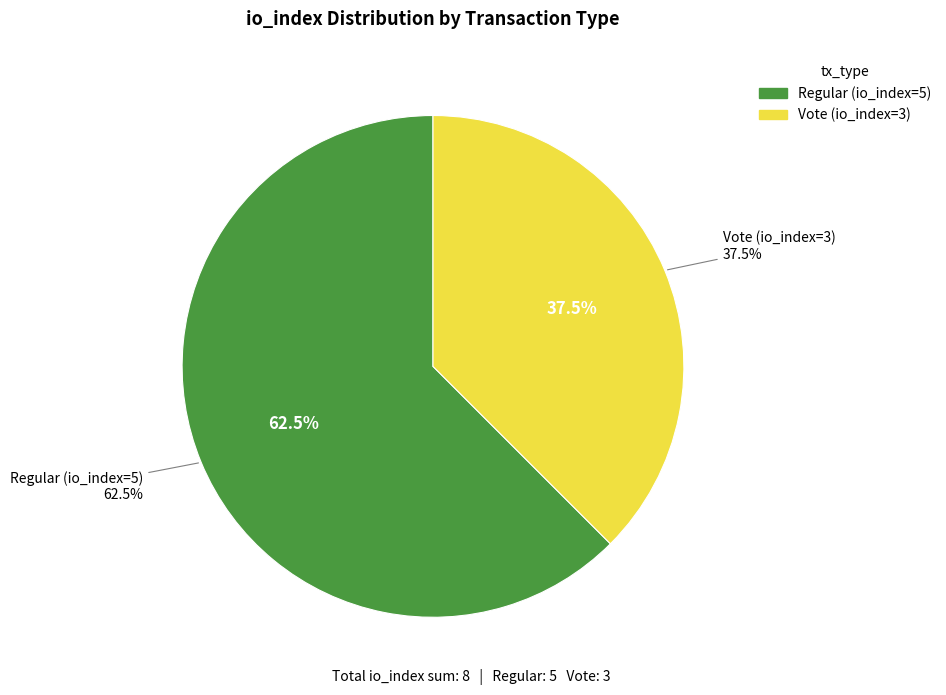

Which slice represents more than half of the pie?

Regular (io_index=5)